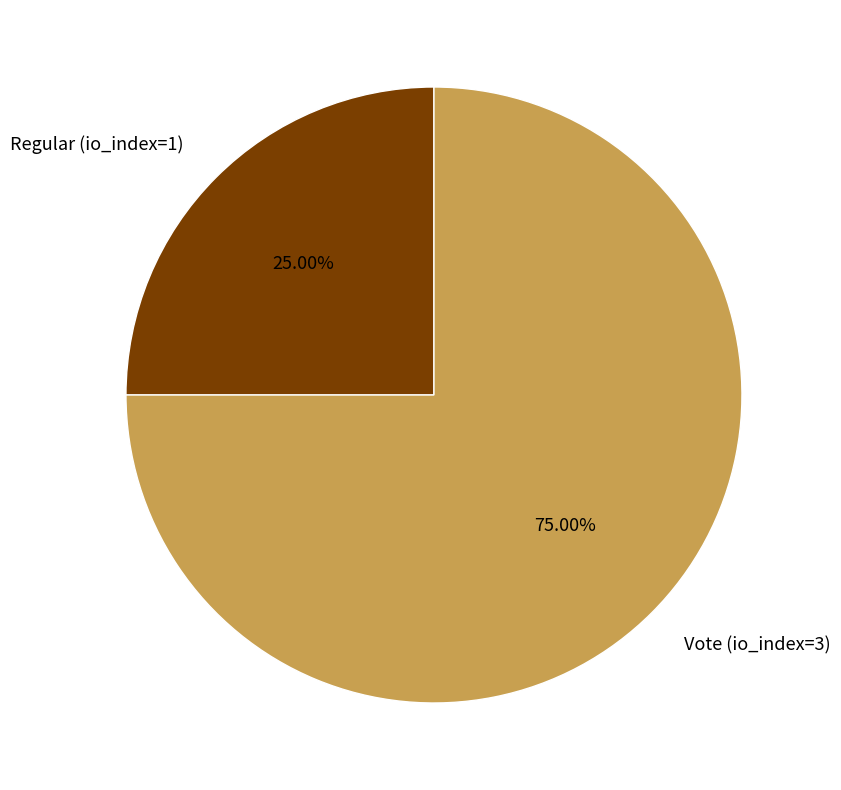

Rank the categories by value from lowest to highest.

Regular (io_index=1), Vote (io_index=3)